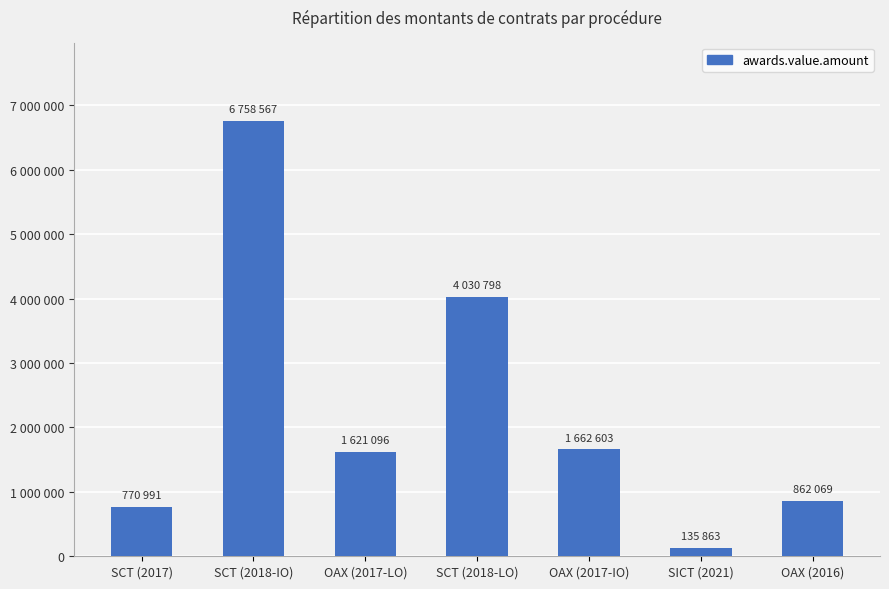

The value at OAX (2017-LO) is 1111071.1. True or false?

False